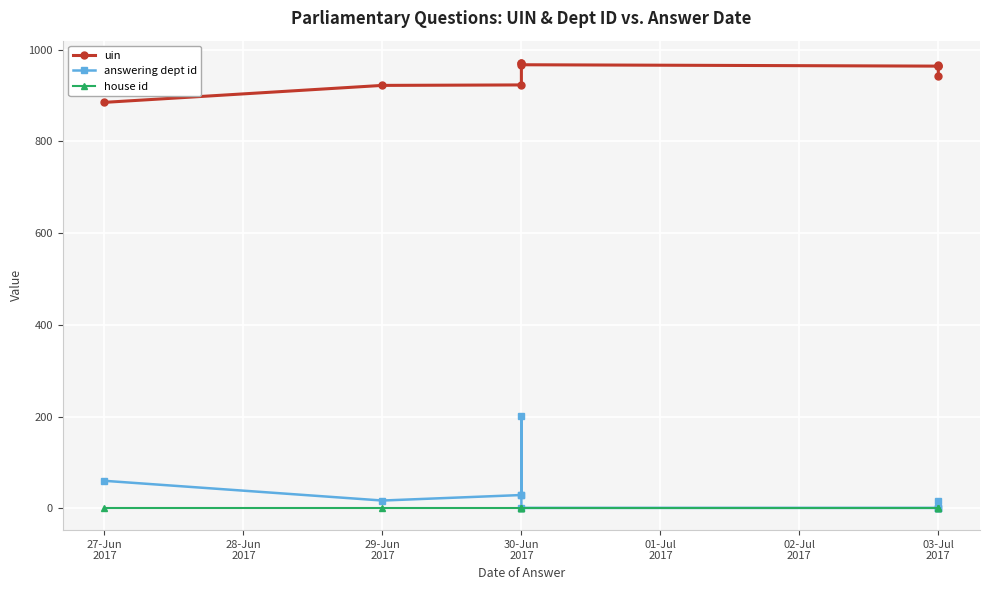

List the series in order of their peak value, lowest first.

house id, answering dept id, uin